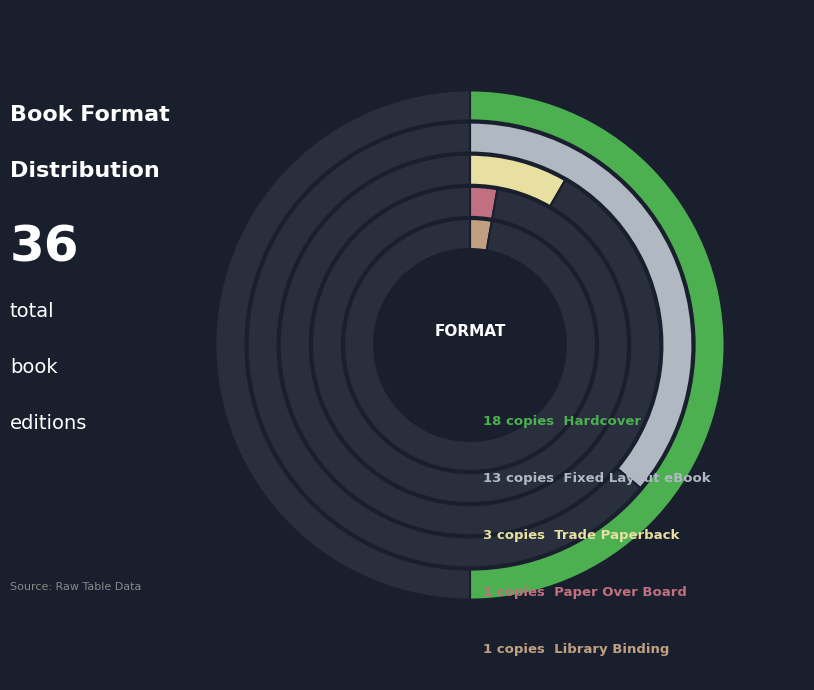

Combined, what portion of the pie is Hardcover and Trade Paperback?

58.3%